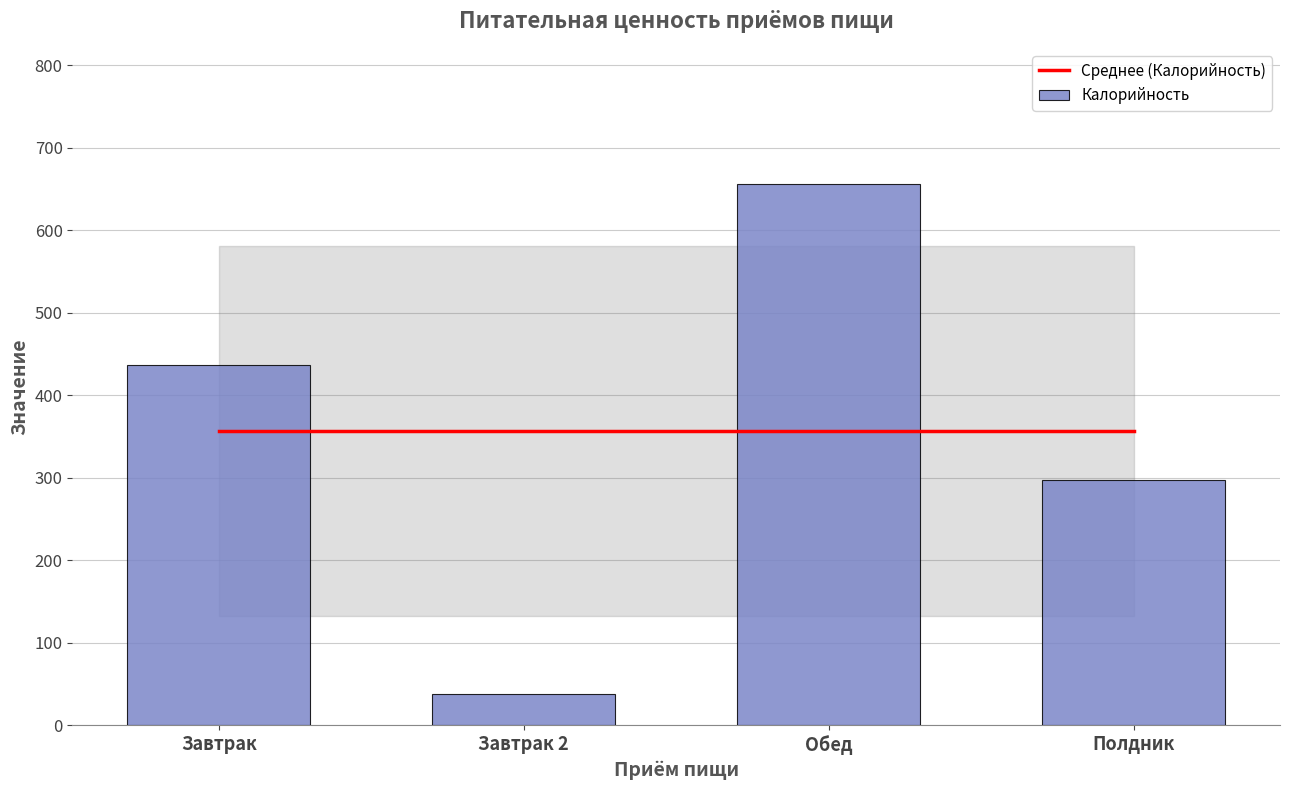

The value of Среднее (Калорийность) at Завтрак 2 is 631.3. True or false?

False